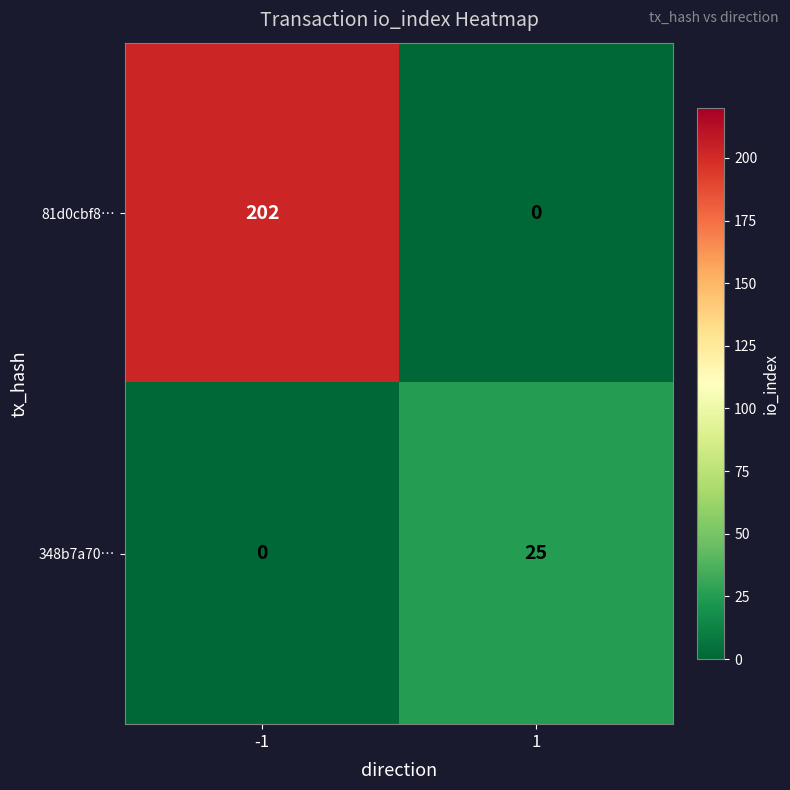

True or false: 348b7a70… has a value of 25 at 1.

True